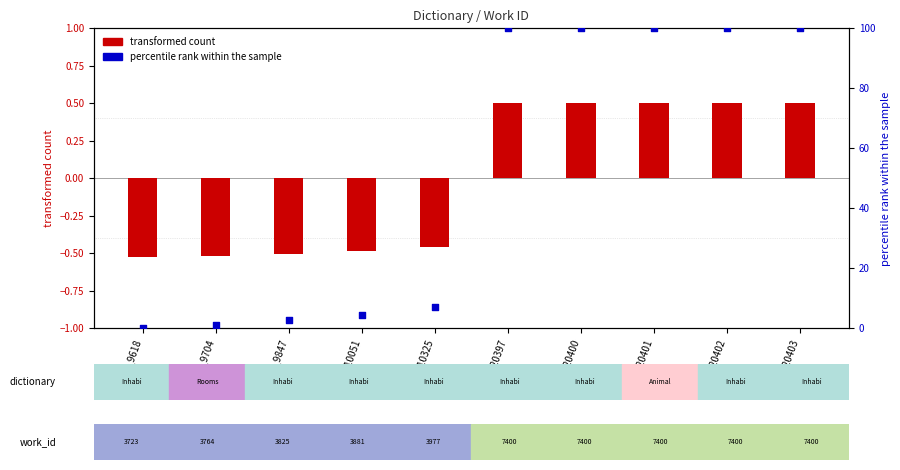

At which category is the sum across all series the highest?

id_20403